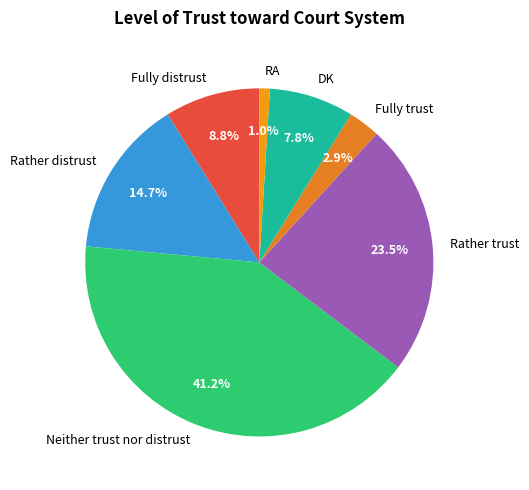

Which category has the smallest portion of the pie?

RA